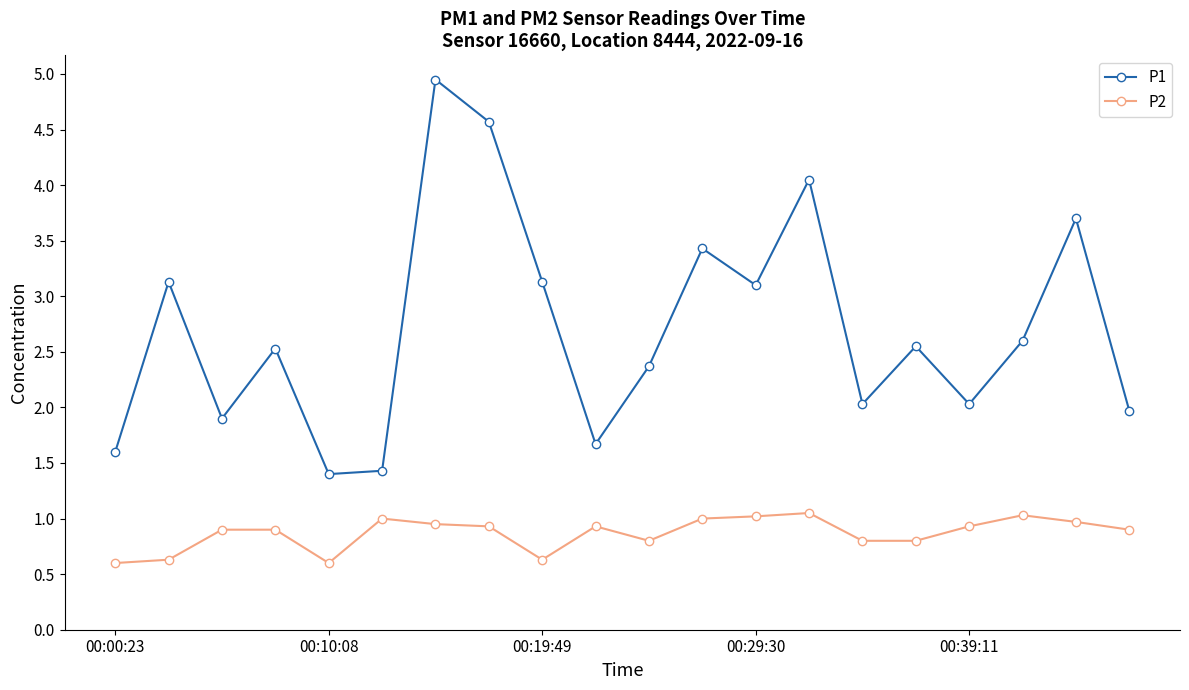

What is the average value of the P1 series?

2.7